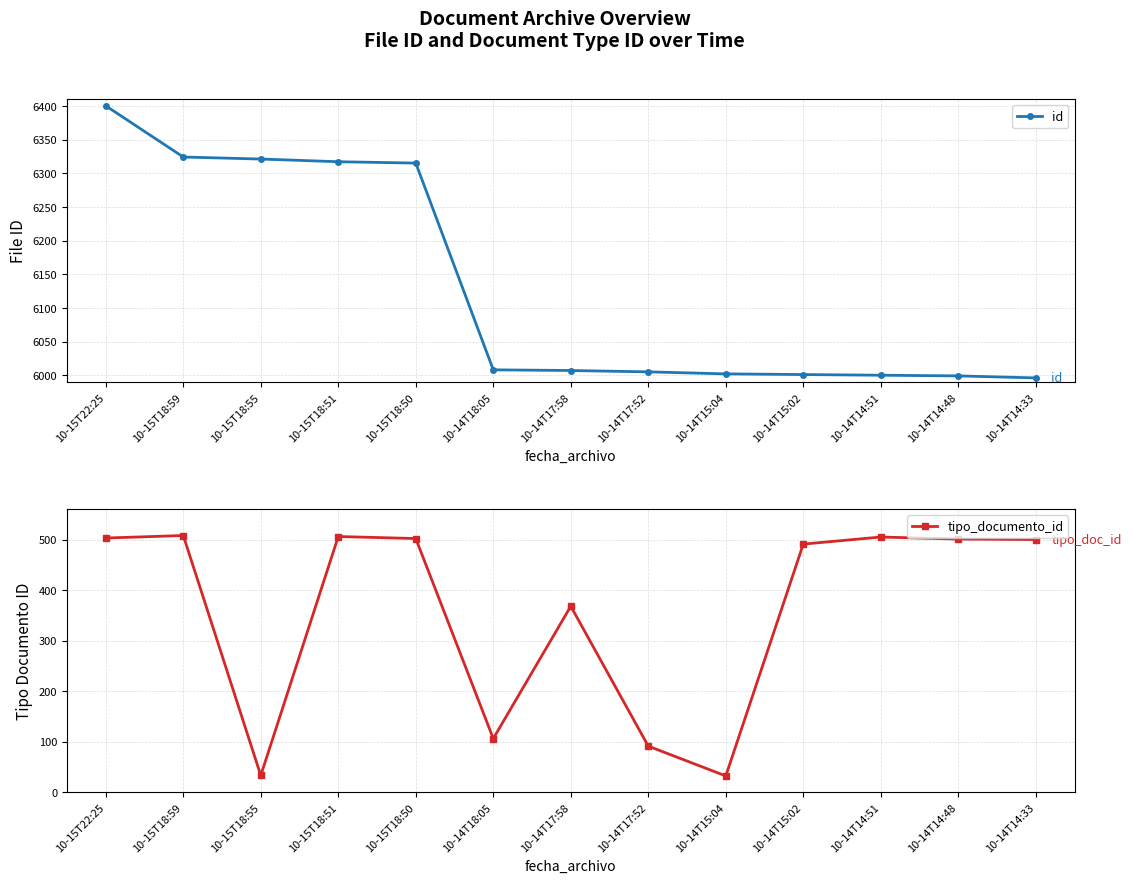

What is the total value across all series at 10-14T17:58?

6375